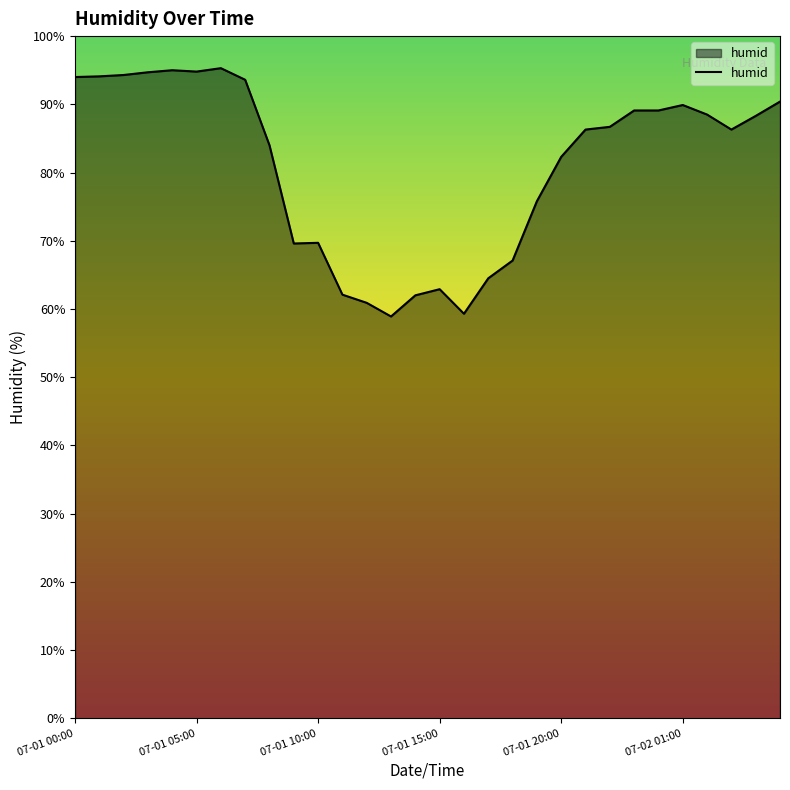

What is the difference between the maximum and minimum values?

36.4